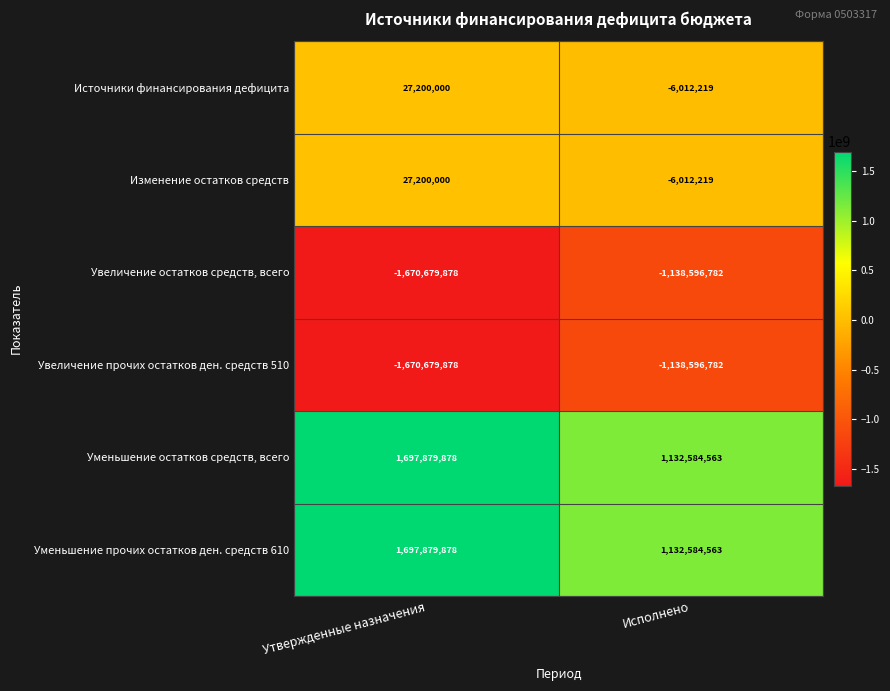

The value of Уменьшение остатков средств, всего at Утвержденные назначения is 1697879878. True or false?

True